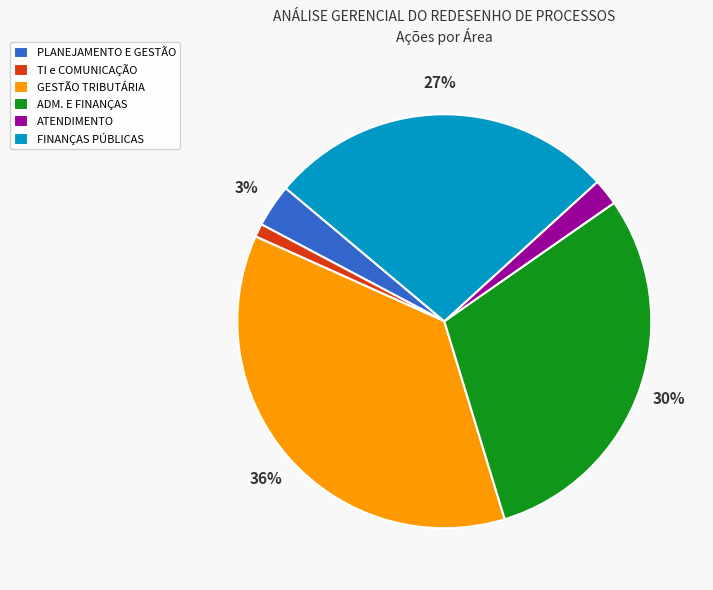

To the nearest percent, what portion does GESTÃO TRIBUTÁRIA represent?

36%